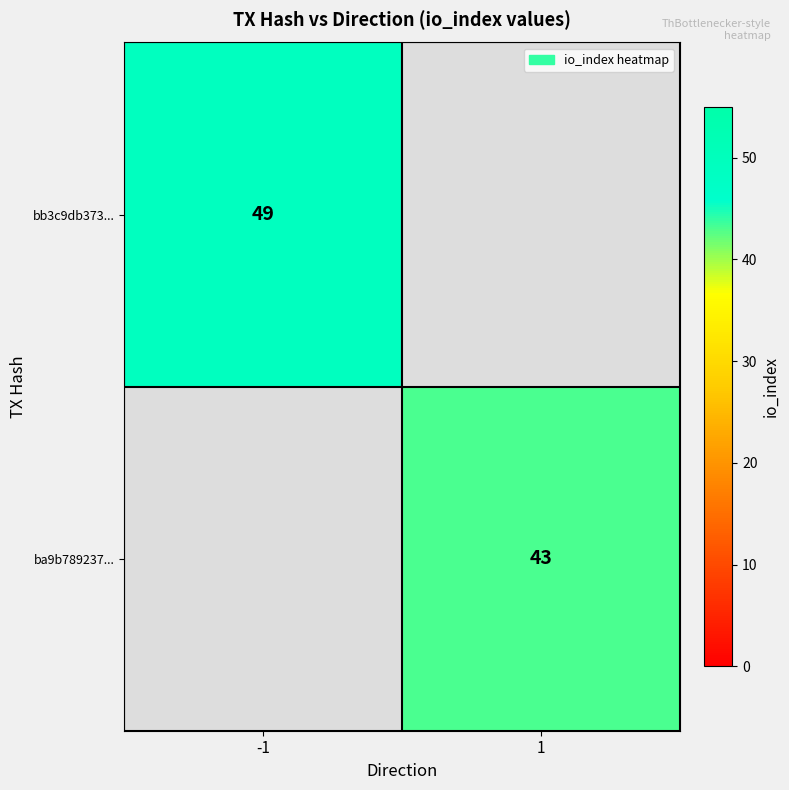

True or false: ba9b789237... has a value of 59 at 1.

False